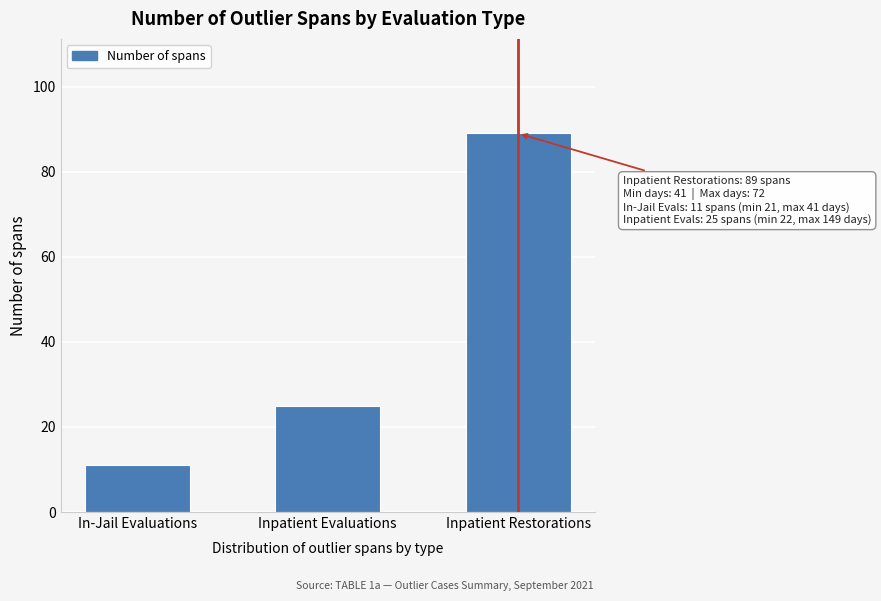

Reading left to right, extract all data points from this chart.

11	25	89